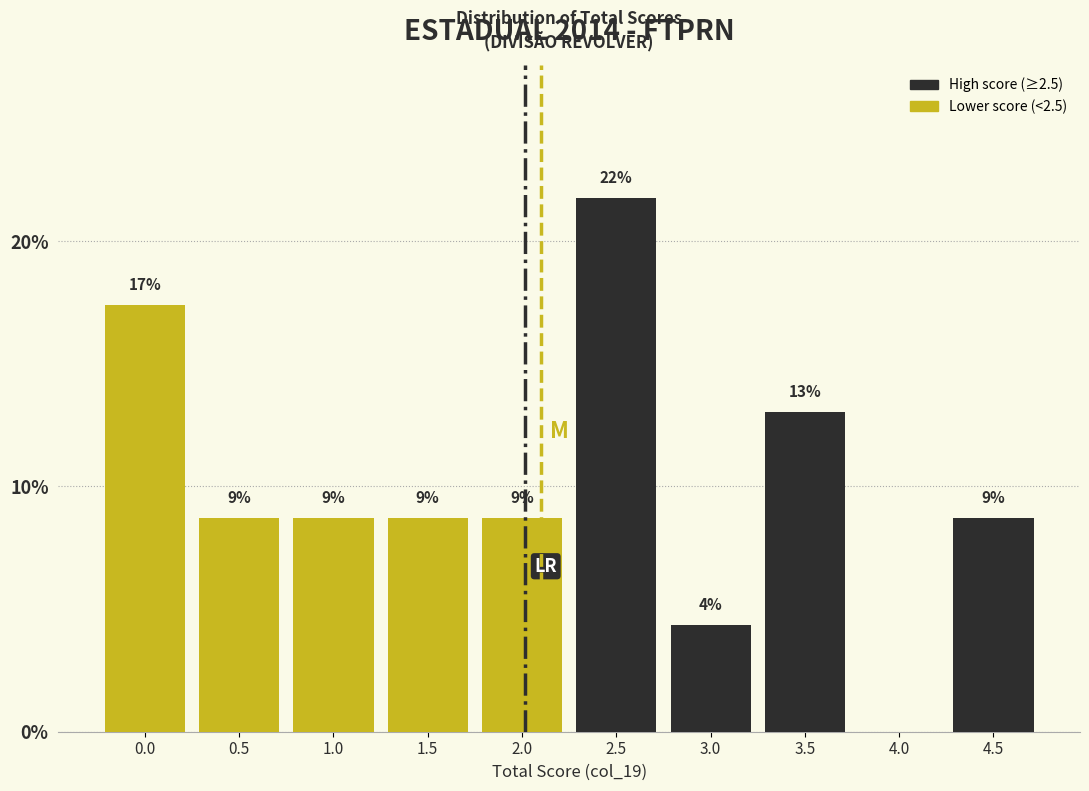

Are the bars horizontal?

No